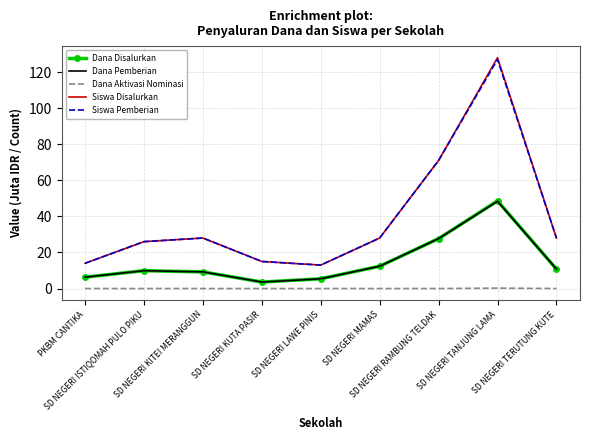

True or false: Dana Disalurkan and Siswa Disalurkan cross at least once.

False